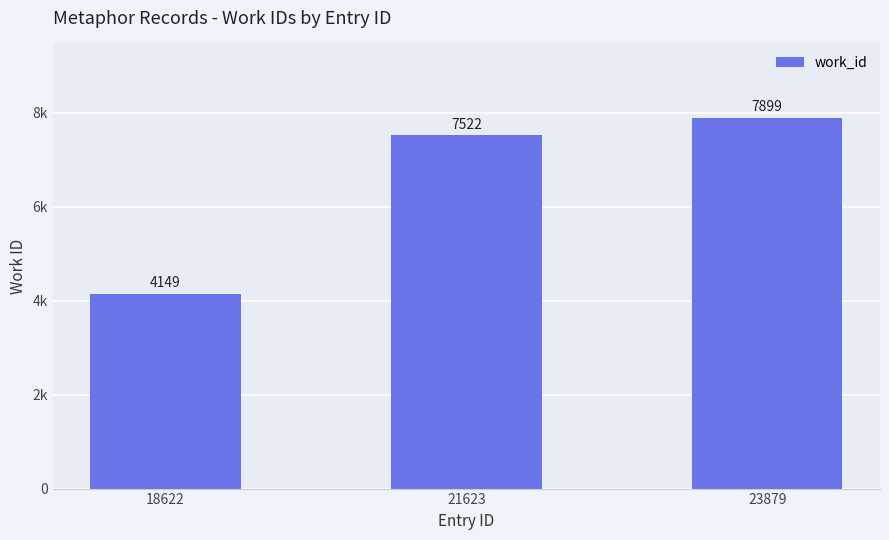

What is the minimum value shown in the chart?

4149